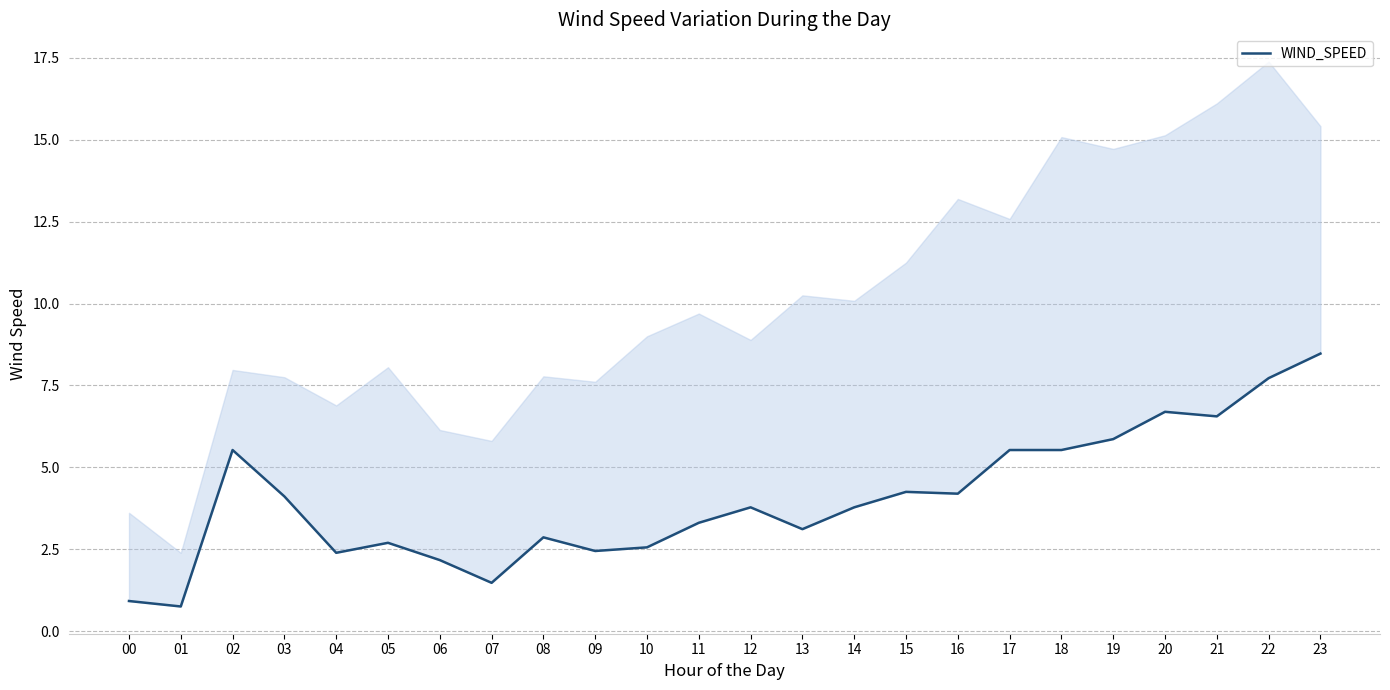

How many values are below 3?

9